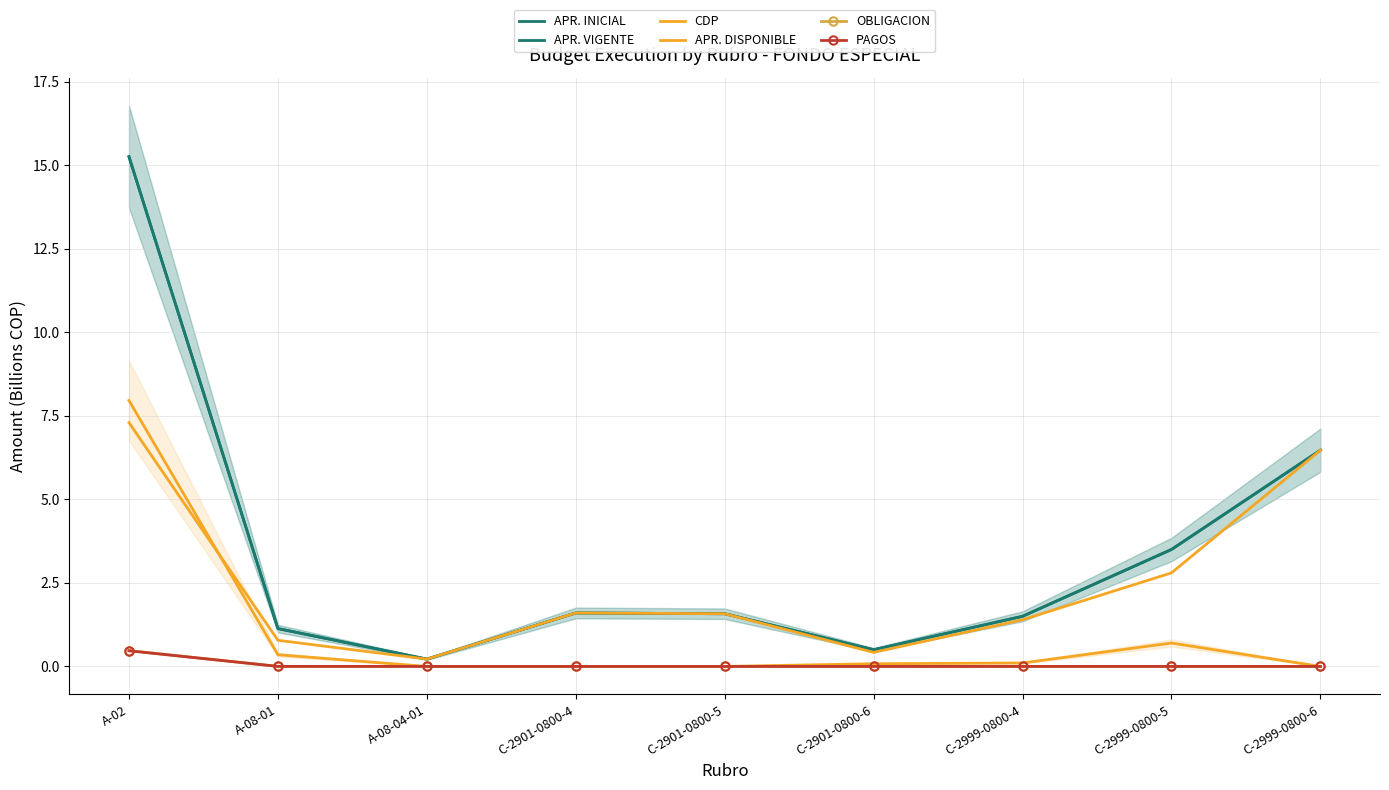

True or false: OBLIGACION and APR. INICIAL cross at least once.

False